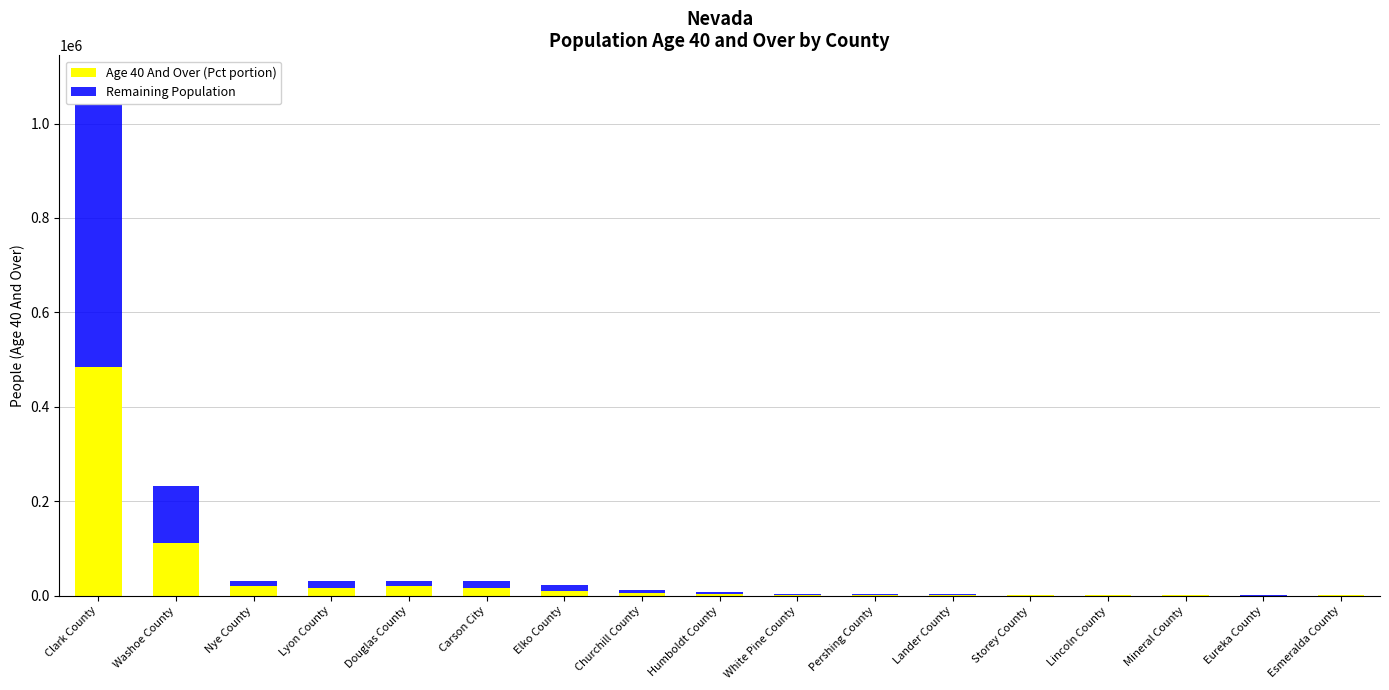

At which category is the sum across all series the highest?

Clark County